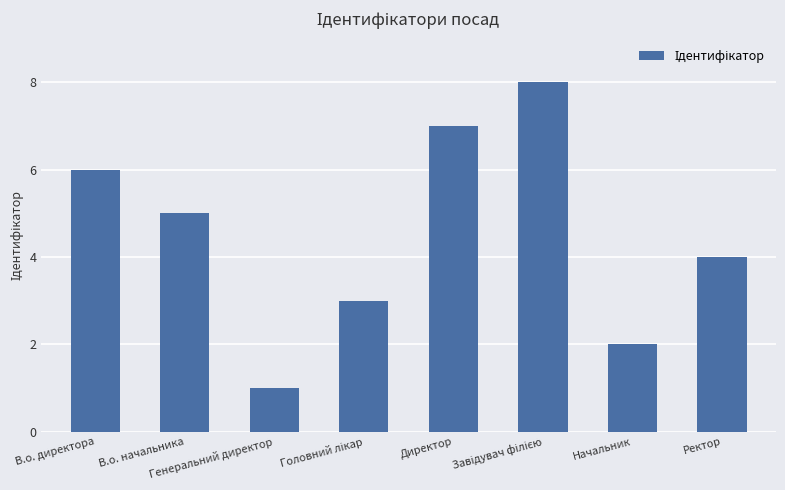

How many data points are less than 5?

4